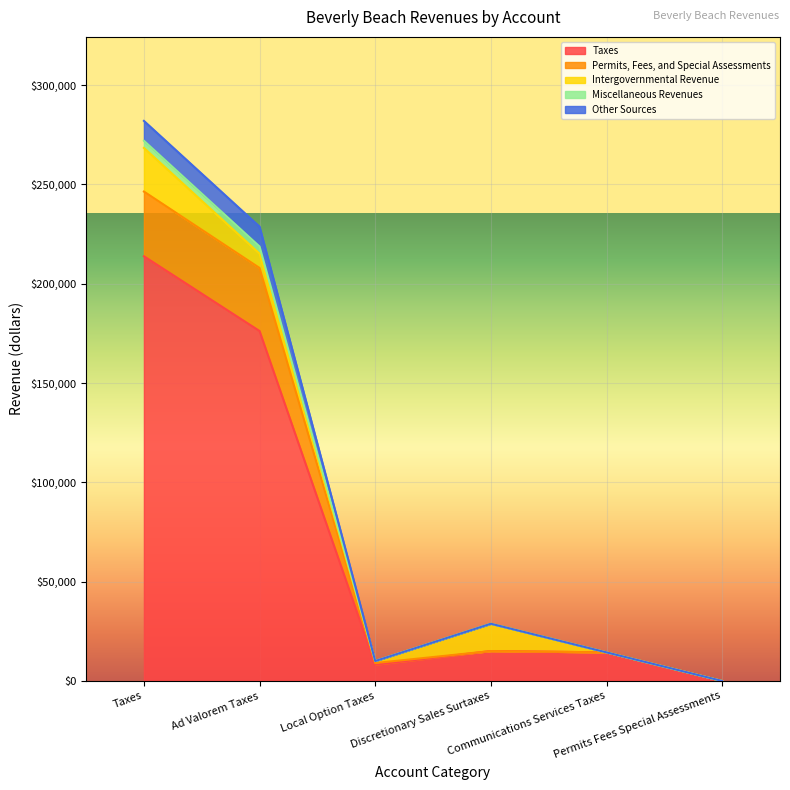

Does the chart display data point markers on the line(s)?

No